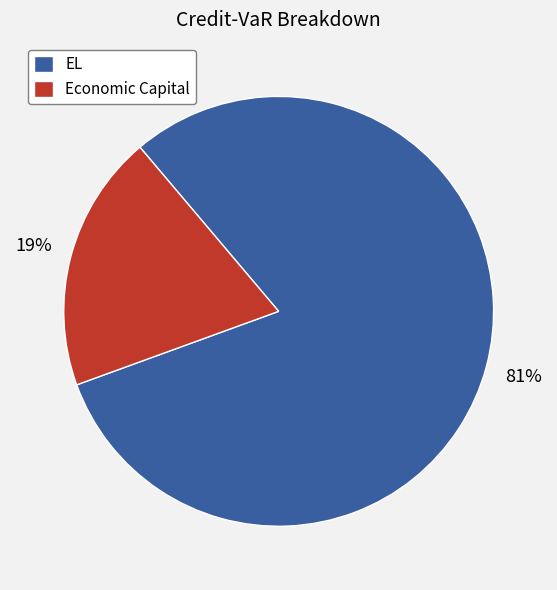

Which category has the biggest portion of the pie?

EL